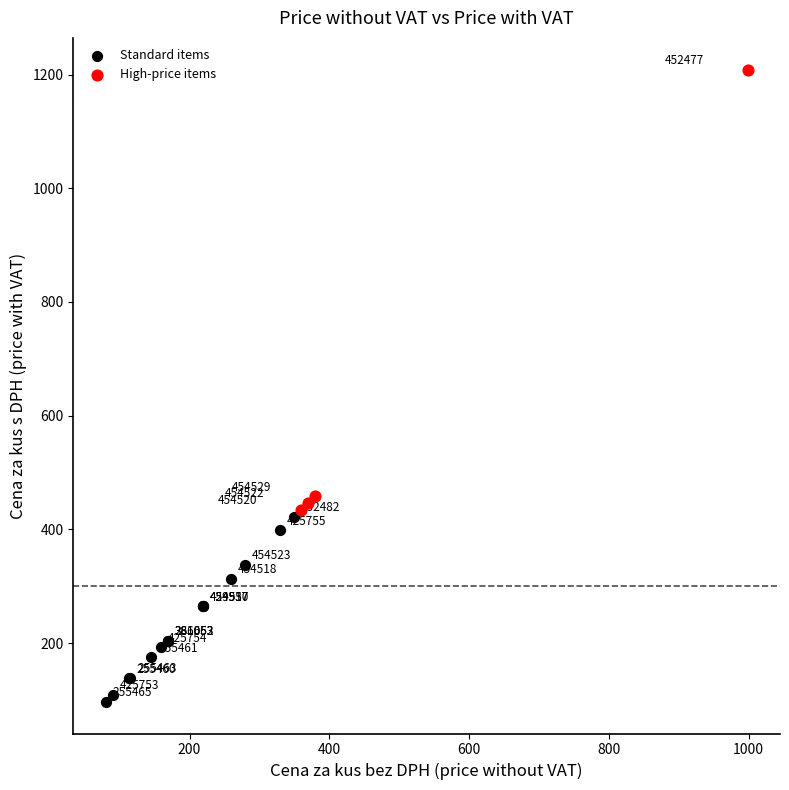

Which series has the largest Y range (max minus min)?

High-price items